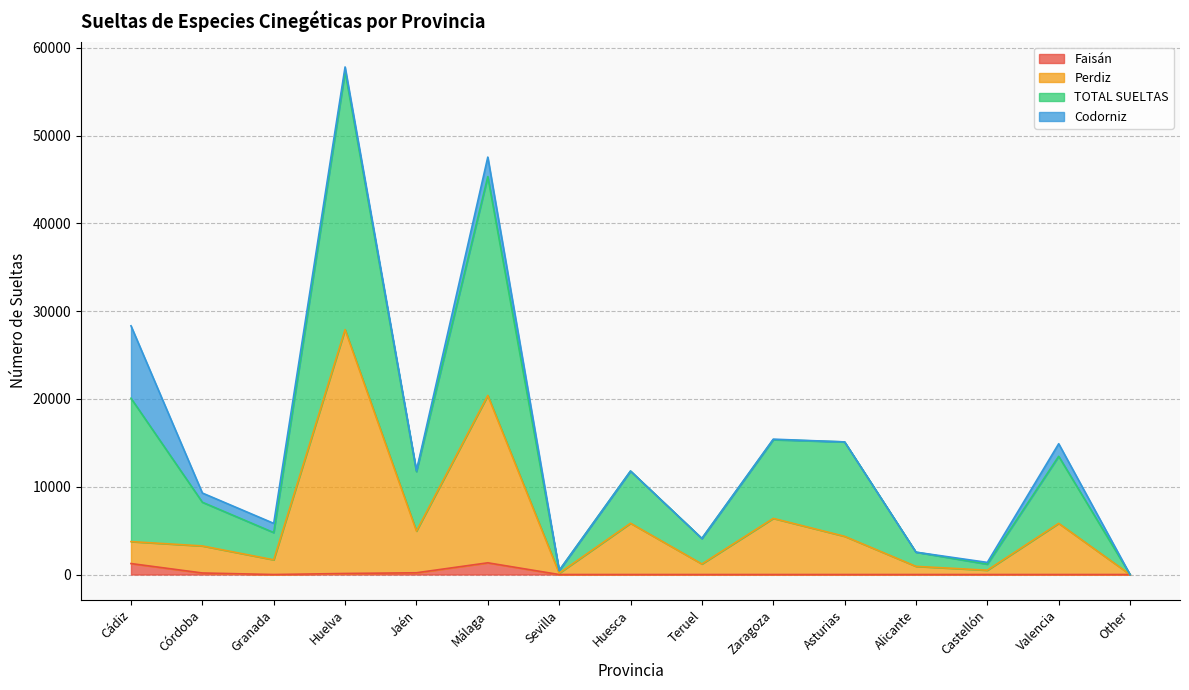

True or false: TOTAL SUELTAS and Perdiz cross at least once.

False